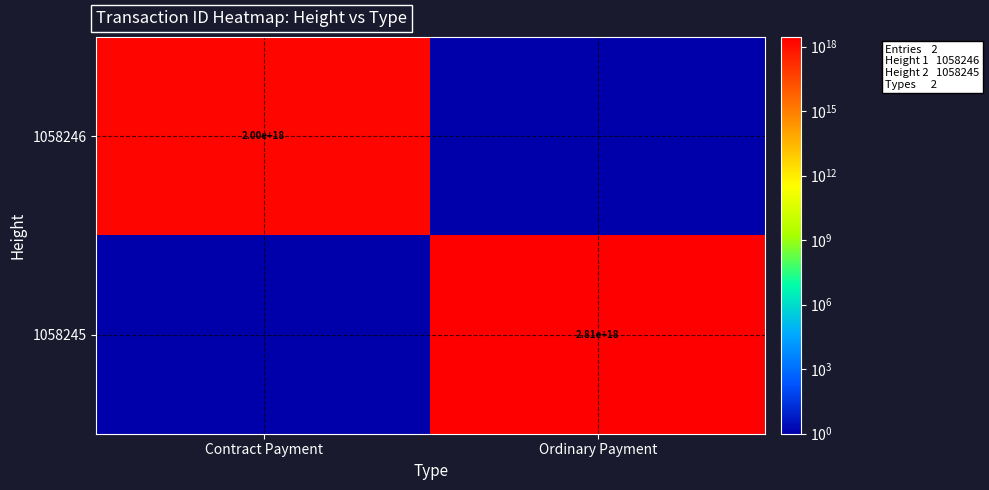

The 1058246 series shows 2000000000000000000 at Contract Payment. True or false?

True